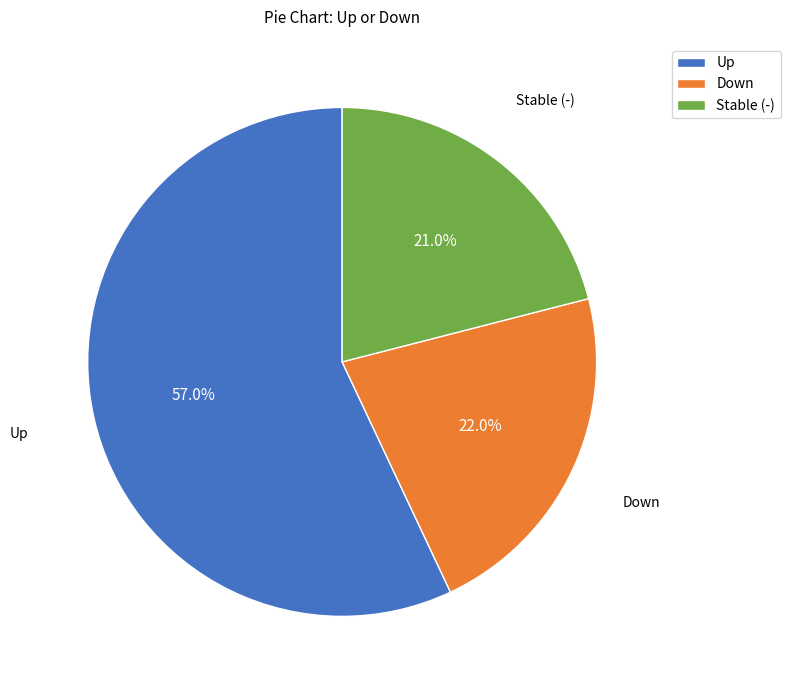

What is the largest slice in the pie chart?

Up